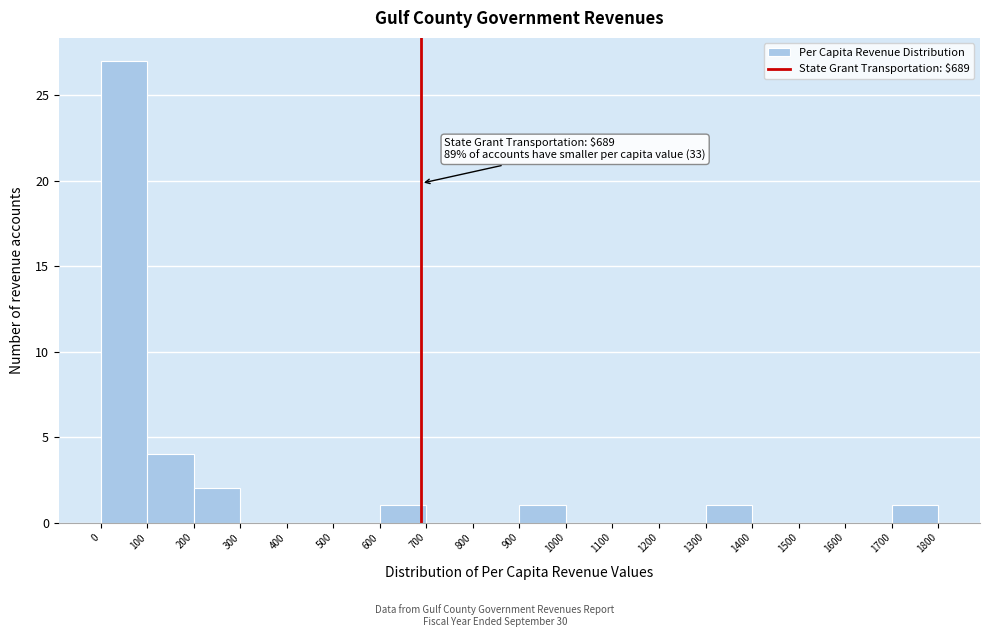

Over which range of the x-axis is the bar tallest?

0 to 100